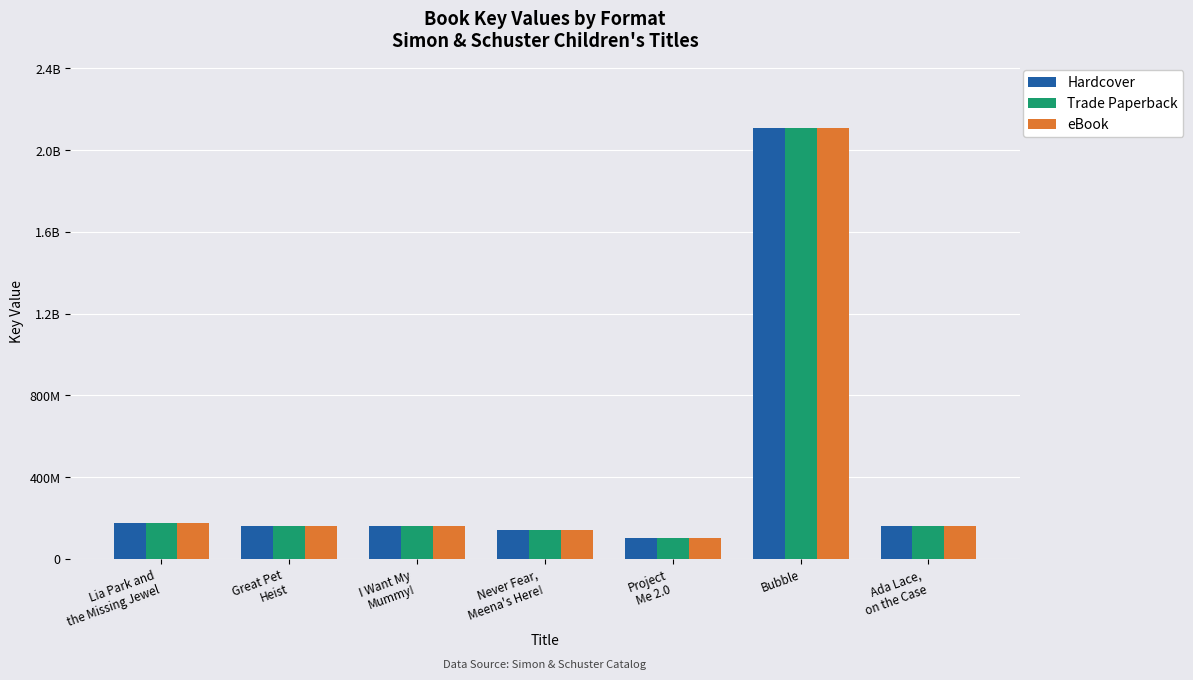

What is the average value of the eBook series?

430160023